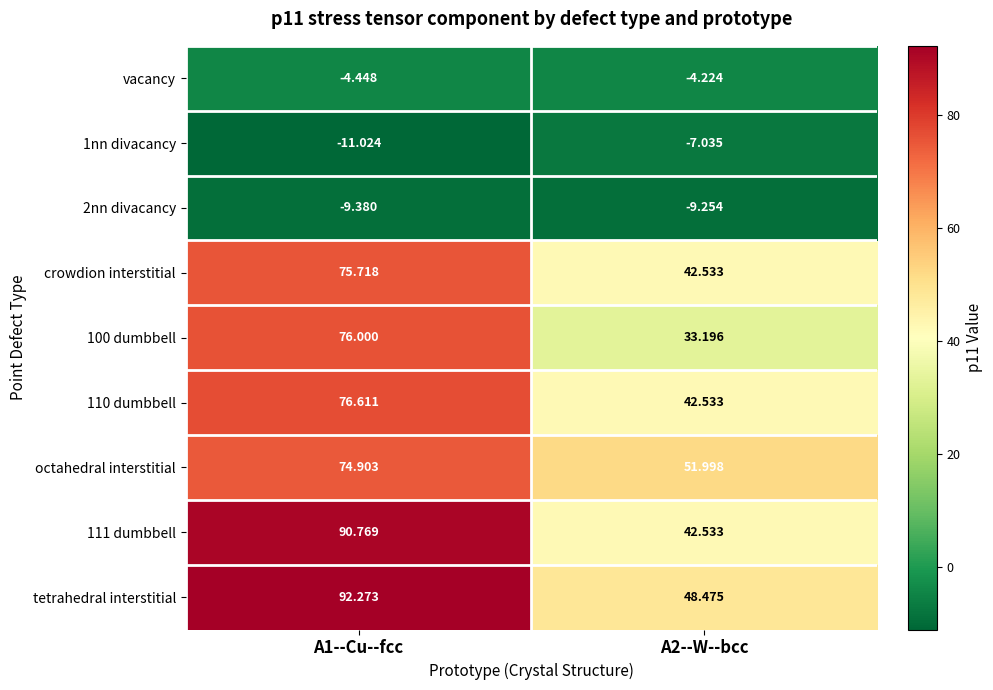

Is the value of 111 dumbbell at A2--W--bcc greater than the value of 100 dumbbell at A2--W--bcc?

Yes